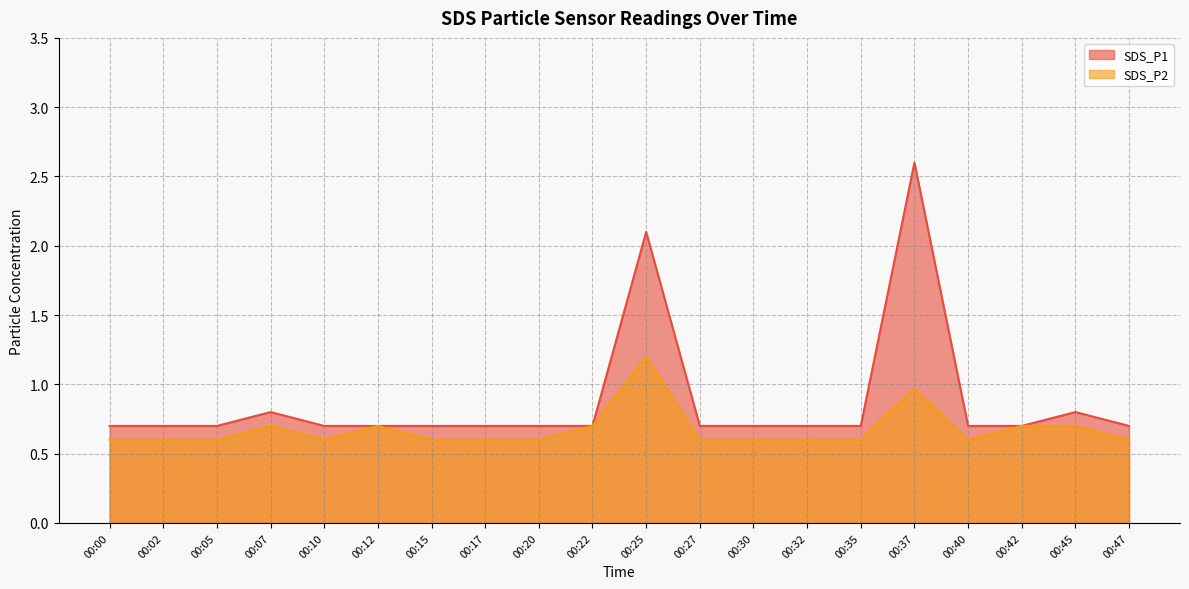

What is the smallest value displayed?

0.6